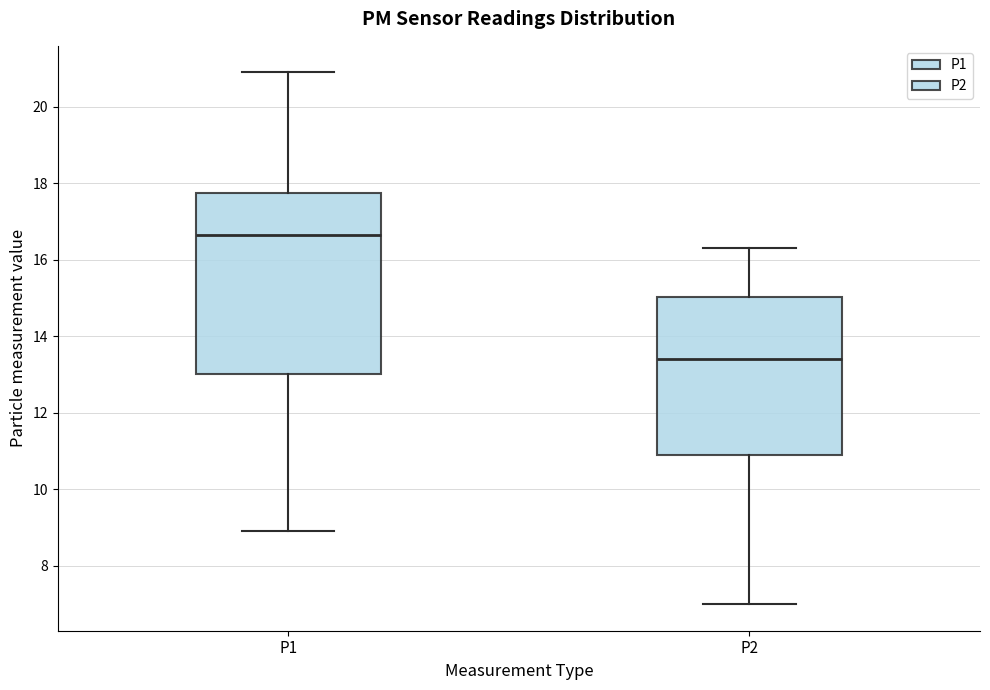

Where does the upper whisker of the box for P1 end on the y-axis? The values are not printed on the chart, so give them approximately, as read against the axis.

21.0